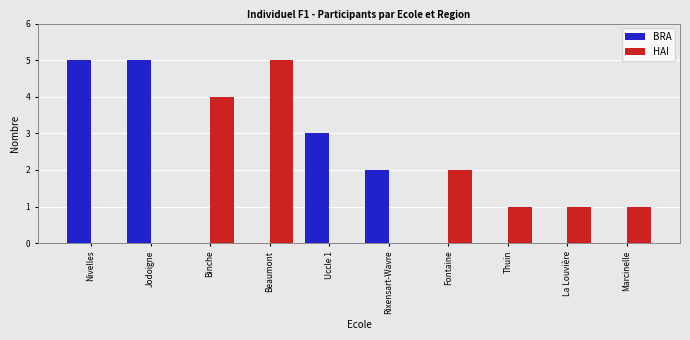

What is the sum of the BRA values at Nivelles and Thuin?

5